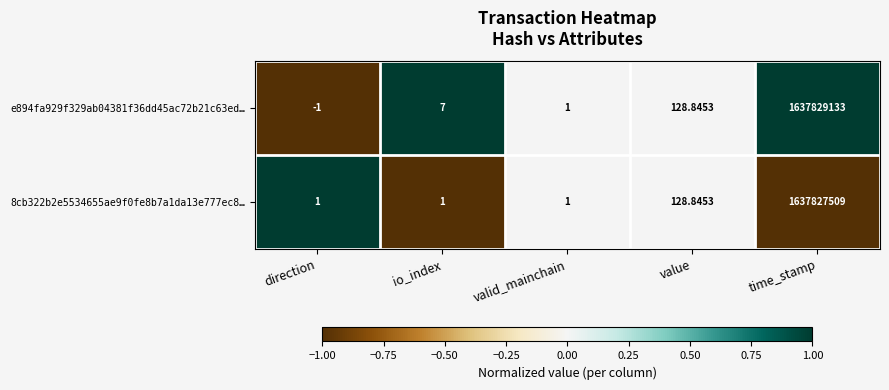

At which category is the sum across all series the highest?

time_stamp